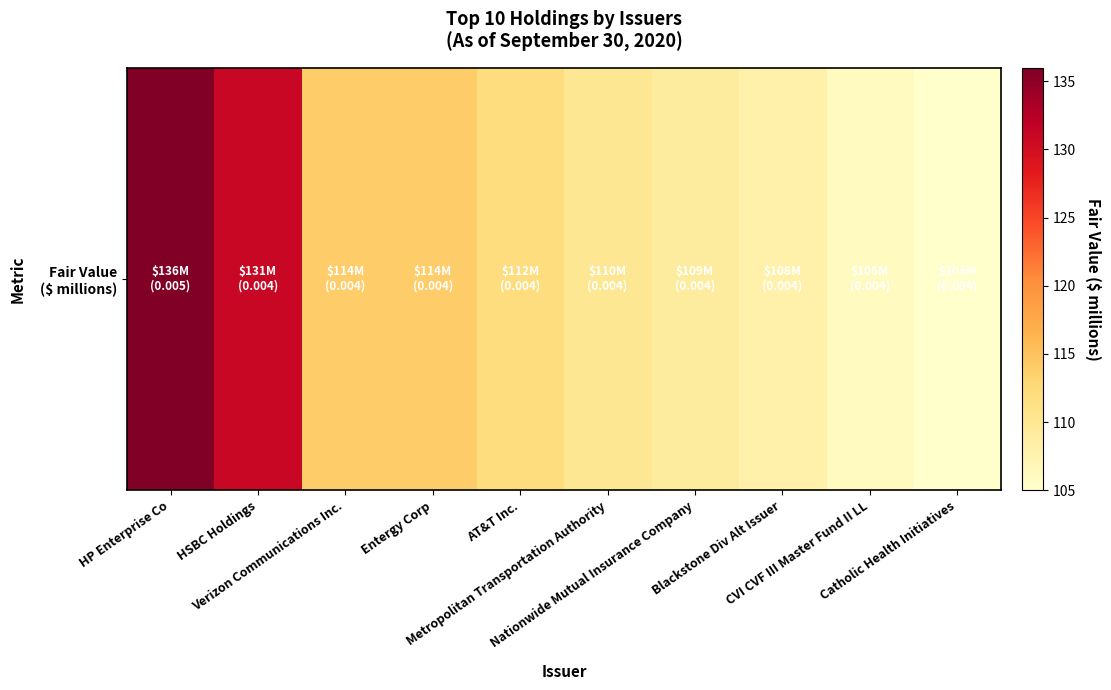

The chart shows a value of 110 at Metropolitan Transportation Authority. True or false?

True